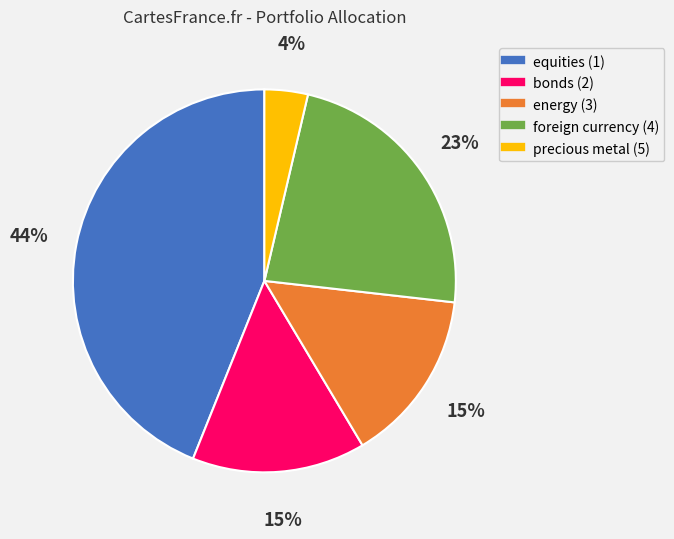

Which category has the smallest portion of the pie?

precious metal (5)